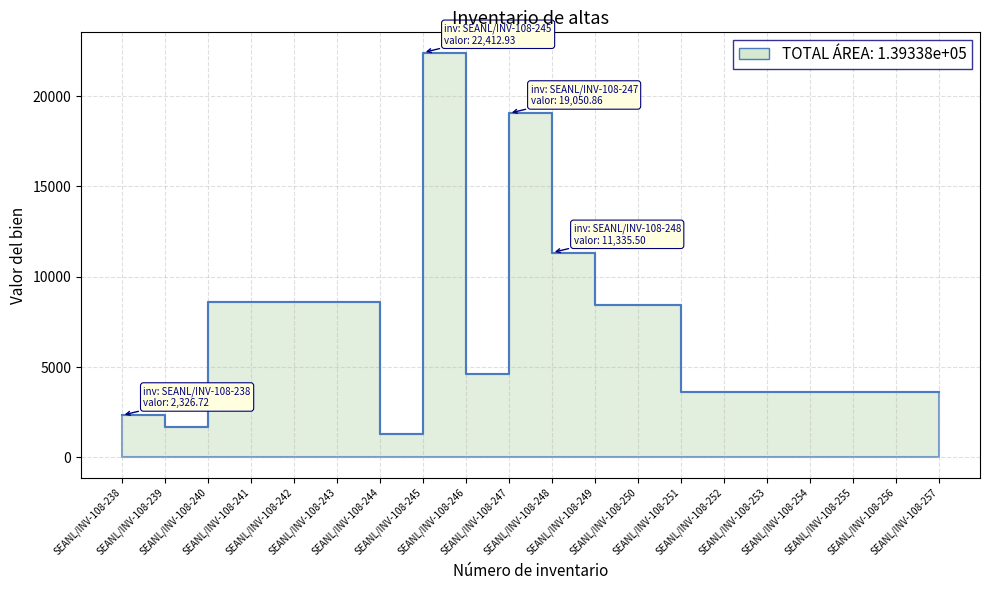

Reading left to right, extract all data points from this chart.

2326.7	1676.0	8619.8	8619.8	8619.8	8619.8	1292.2	22412.9	4586.3	19050.9	11335.5	8442.0	8442.0	3613.5	3613.5	3613.5	3613.5	3613.5	3613.5	3613.5